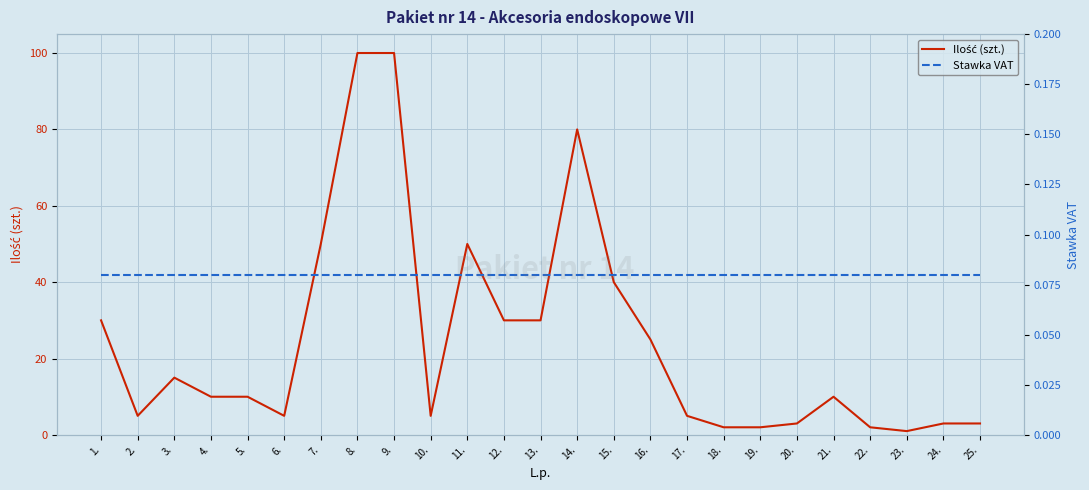

Which has a higher value, 21. or 18.?

21.